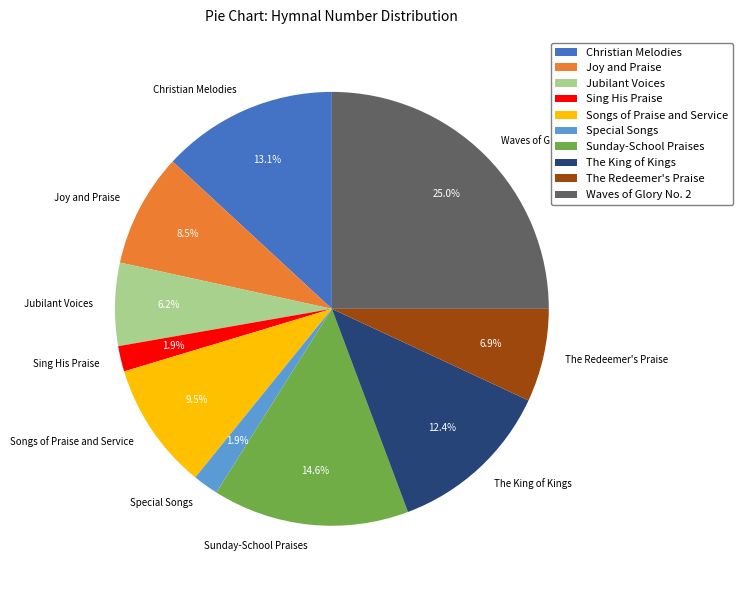

Is The King of Kings the majority of the pie?

No